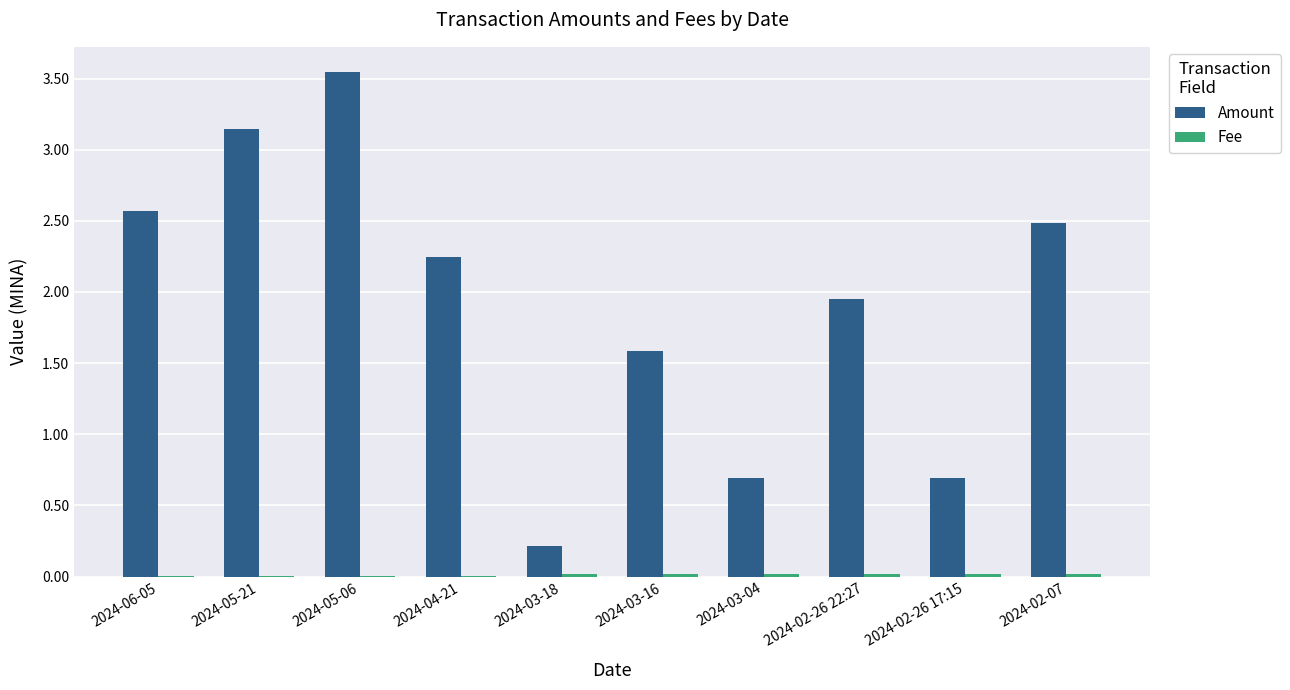

At which category is the sum across all series the highest?

2024-05-06